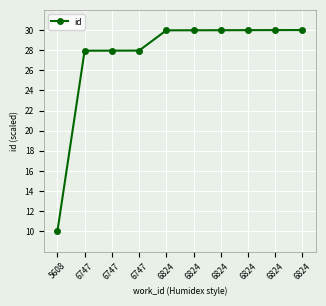

Which category has the highest value across all series?

6824